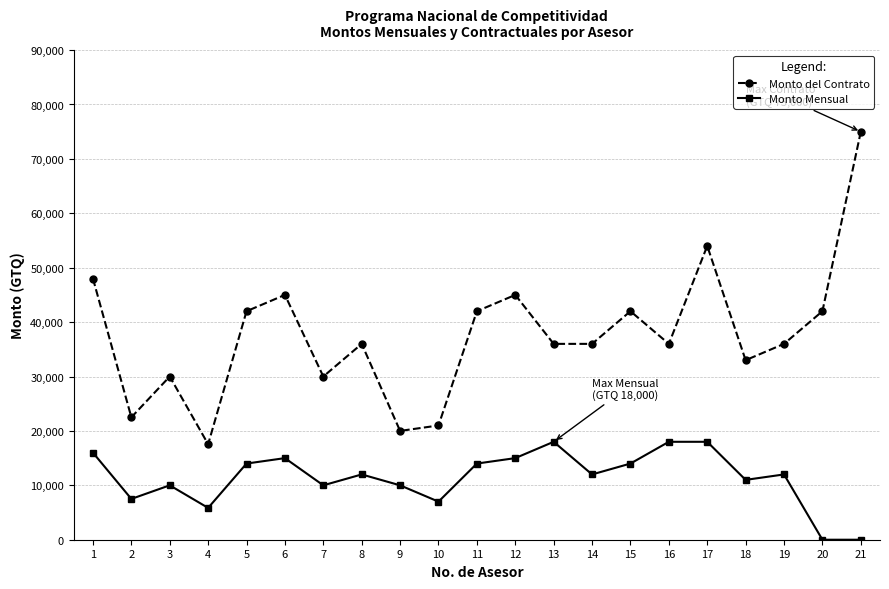

Does the chart display data point markers on the line(s)?

Yes